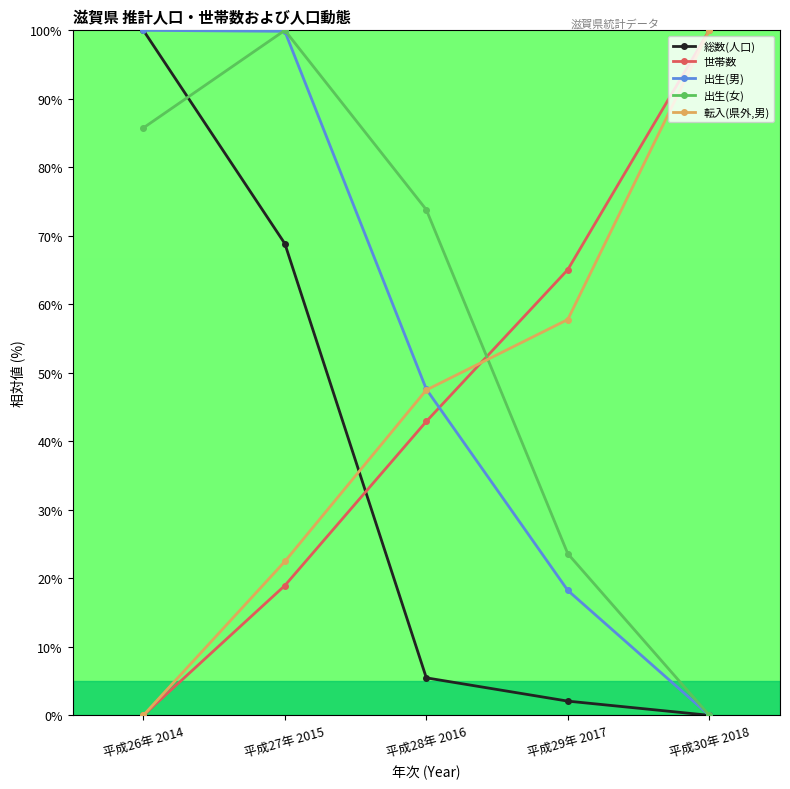

Is this an area chart (filled region under the line)?

No